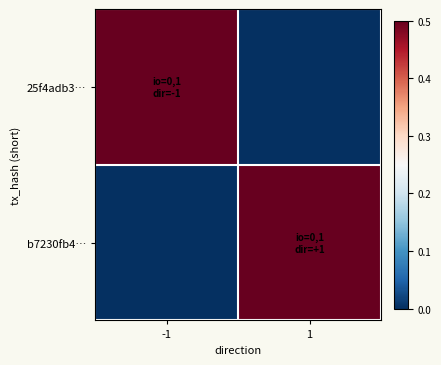

How many data points does each series have?

2